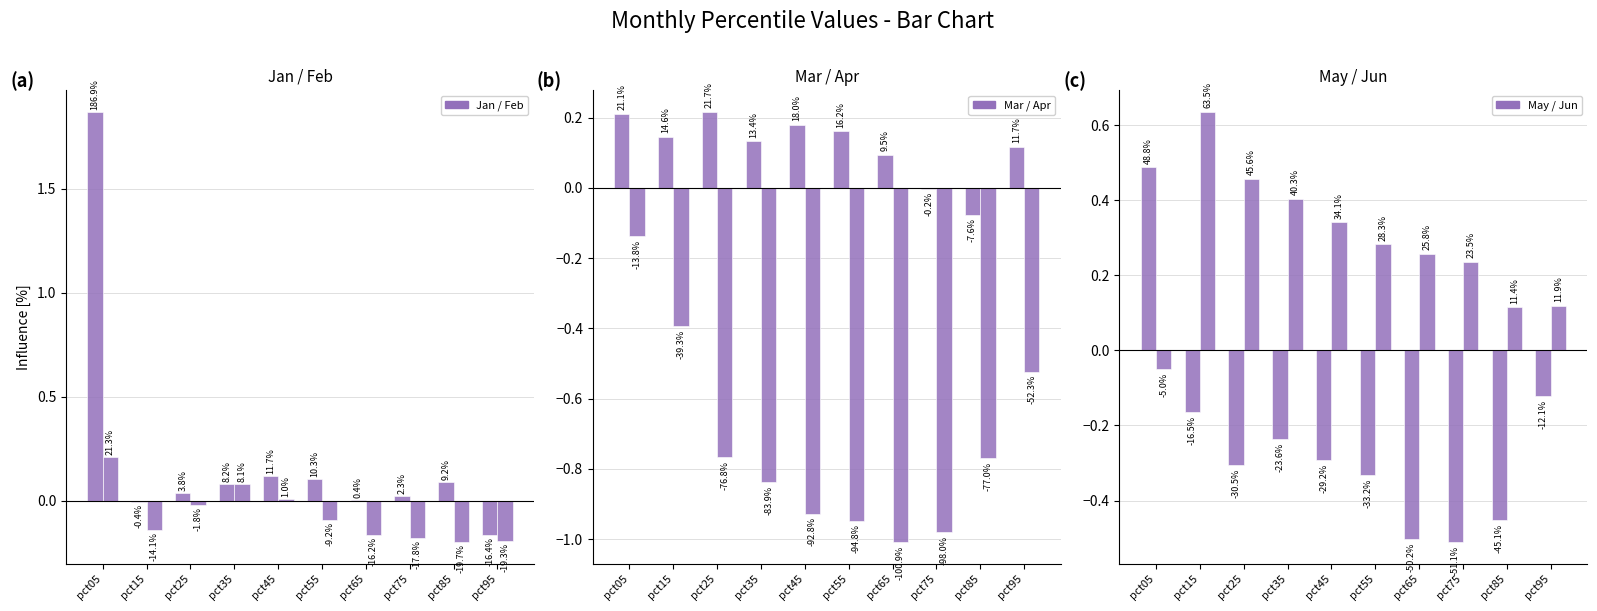

How many bars are there in each group?

6